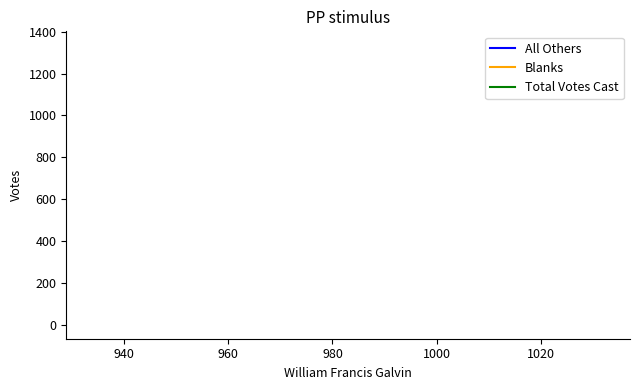

What are all the series names shown in the legend?

All Others, Blanks, Total Votes Cast